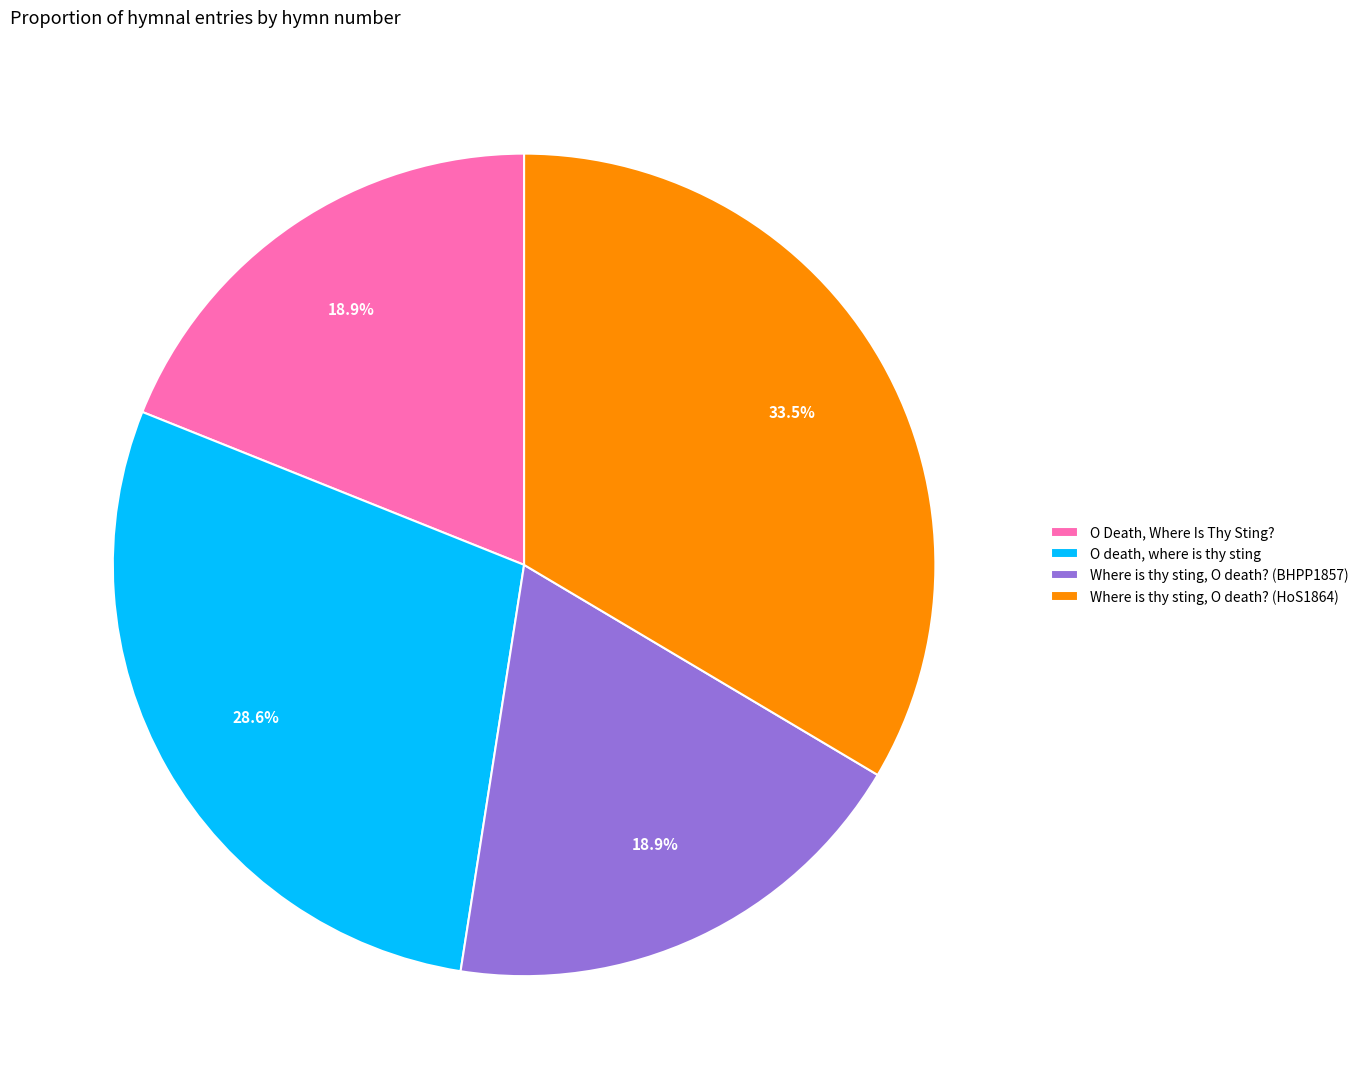

Is the sum of Where is thy sting, O death? (BHPP1857) and O Death, Where Is Thy Sting? greater than half?

No